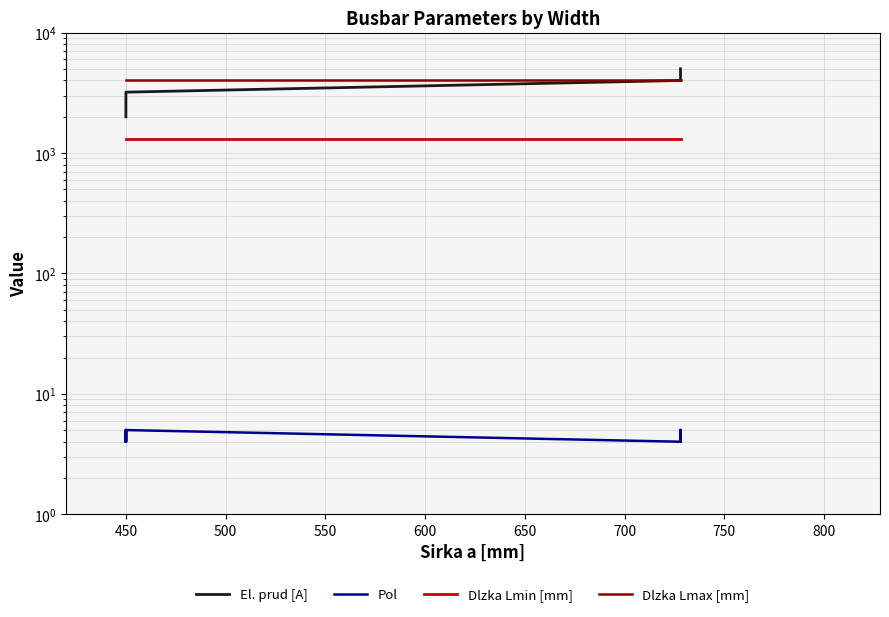

What is the difference between the highest and lowest values at 450?

3996